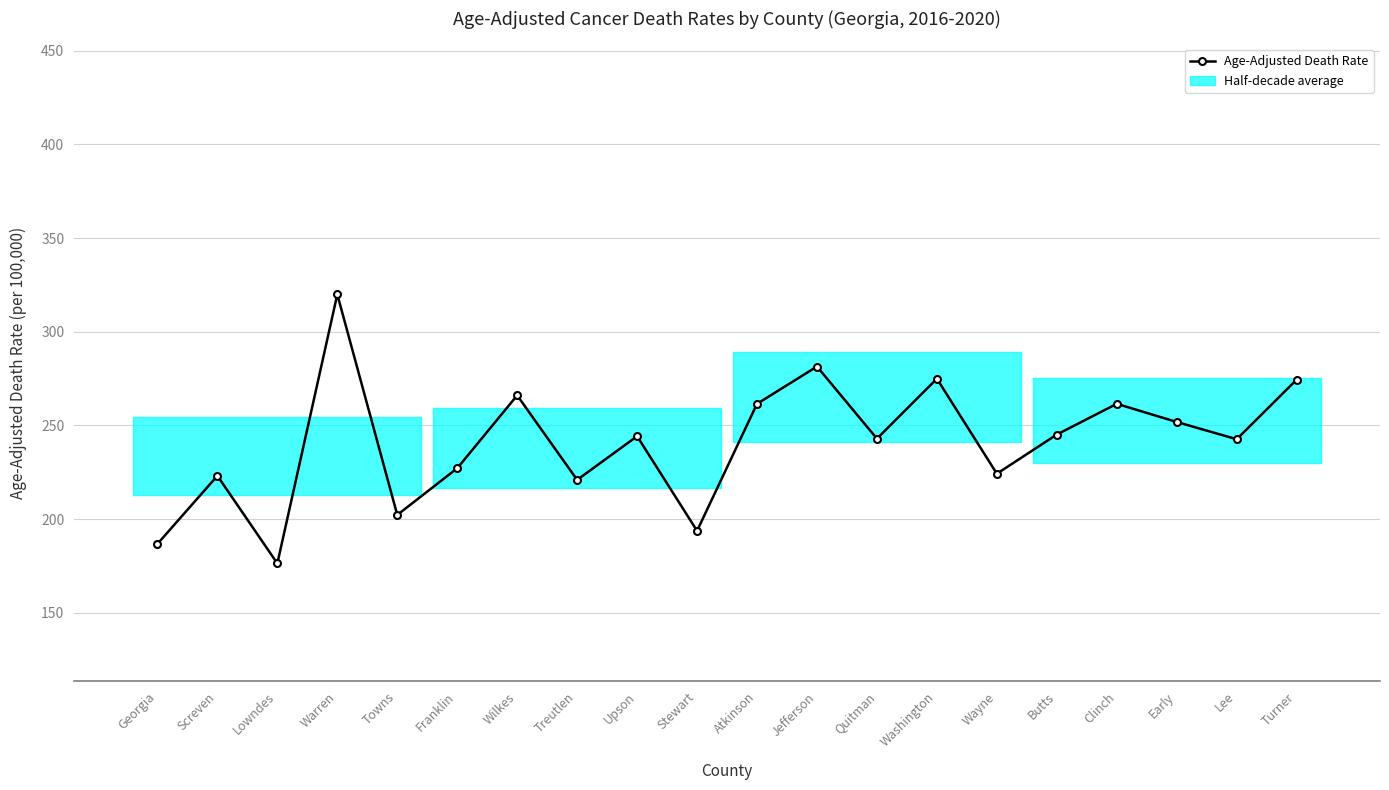

Count the number of categories in the chart.

20